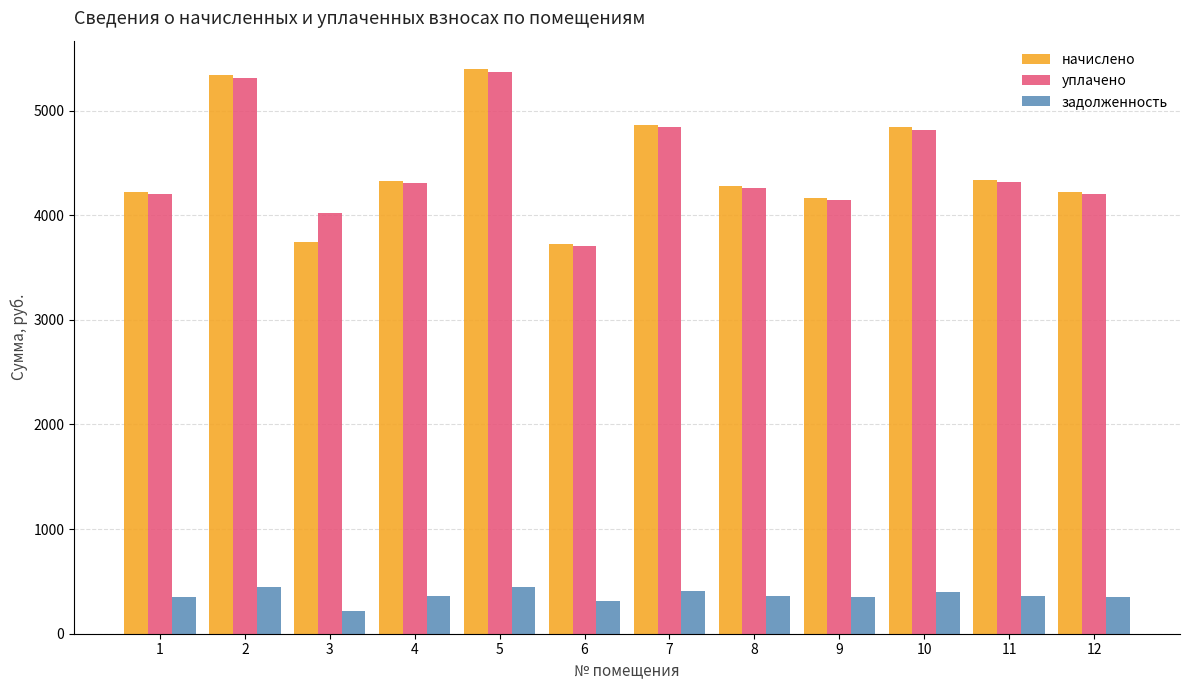

The уплачено series shows 9018.2 at 2. True or false?

False